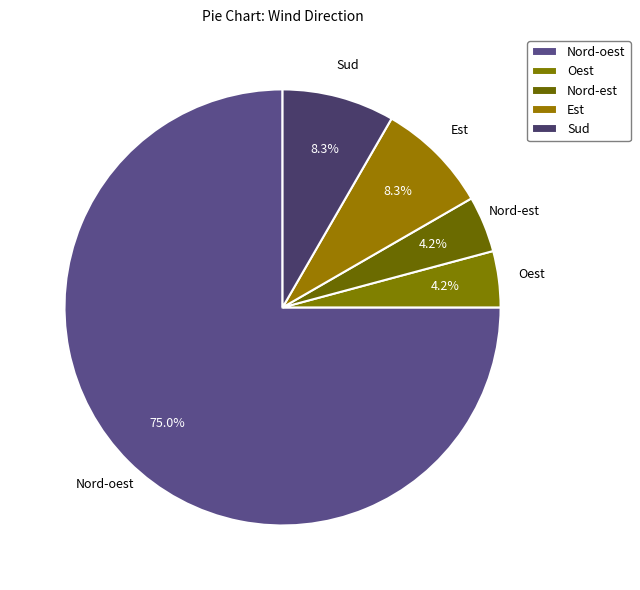

To the nearest percent, what percentage of the pie is Sud?

8%